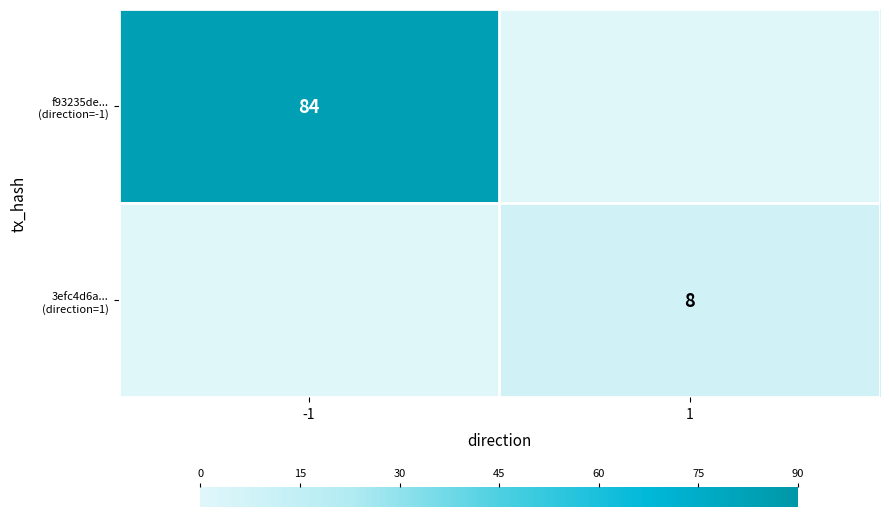

At how many categories does at least one series exceed 19?

1